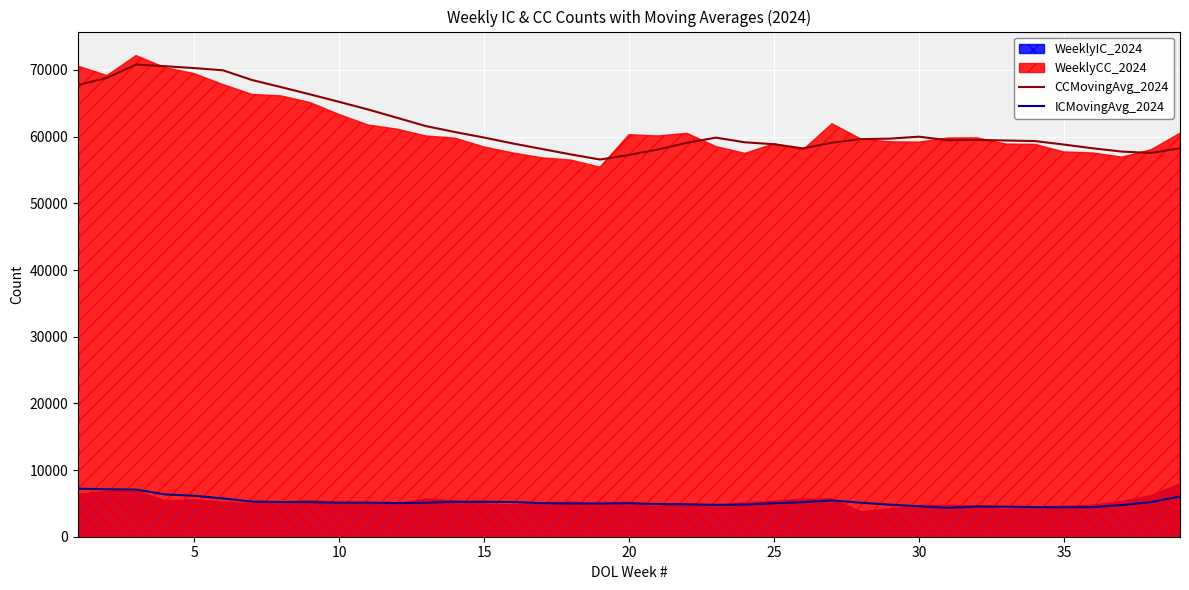

True or false: ICMovingAvg_2024 and CCMovingAvg_2024 cross at least once.

False